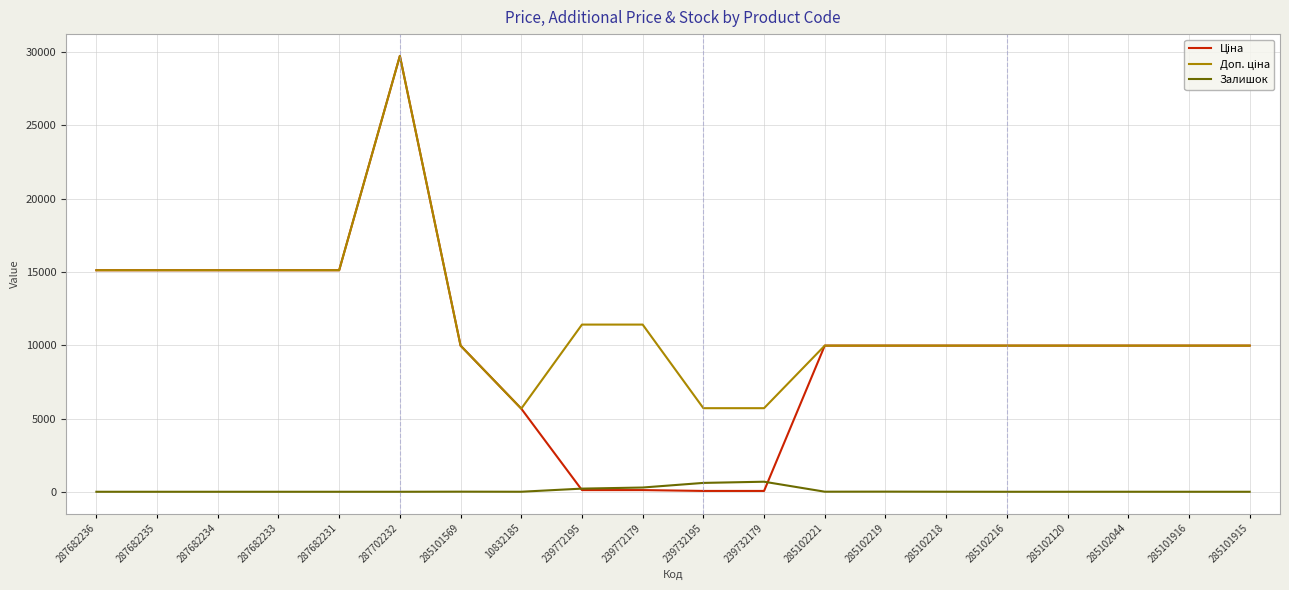

What is the difference between the highest and lowest values at 287682236?

15120.0